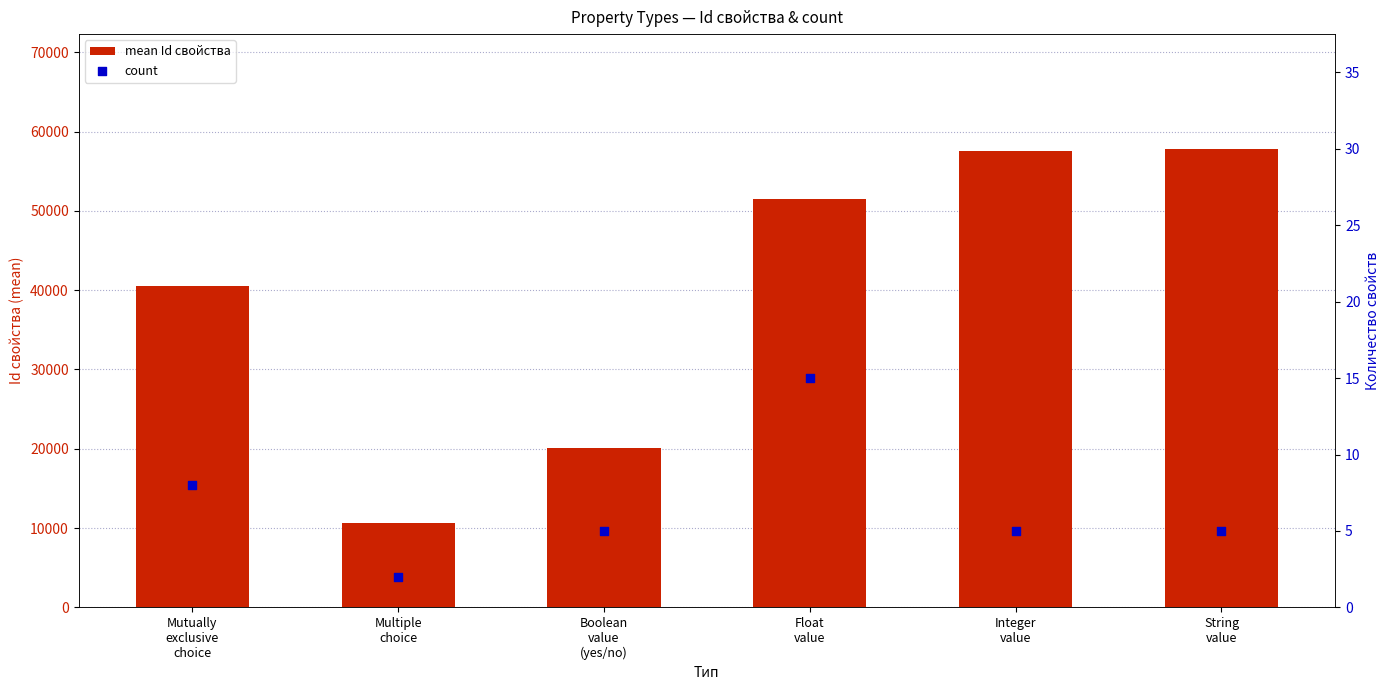

What are all the series names shown in the legend?

mean Id свойства, count